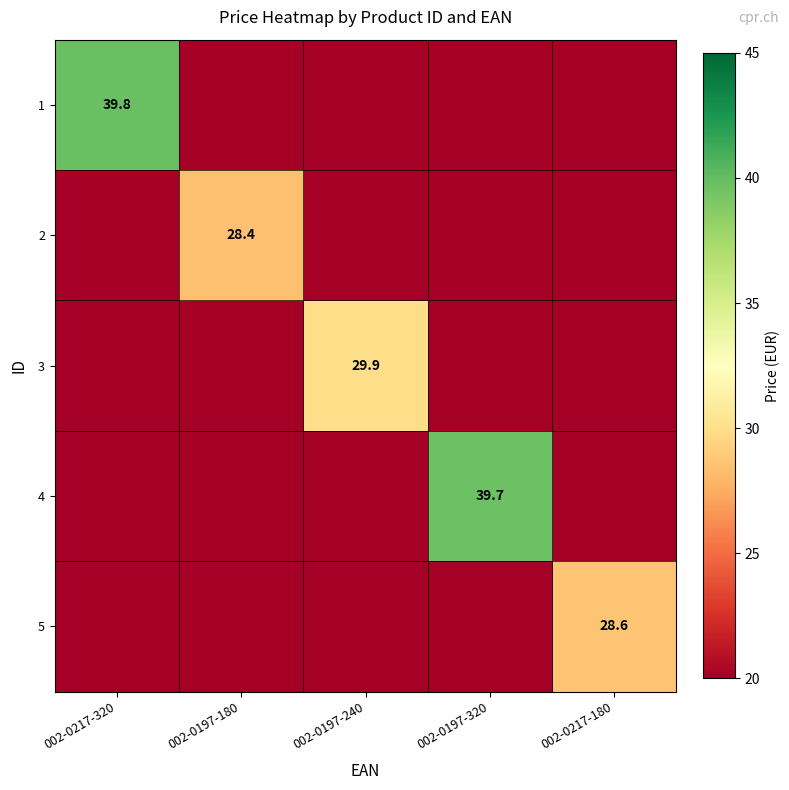

The value of 3 at 002-0197-240 is 29.9. True or false?

True